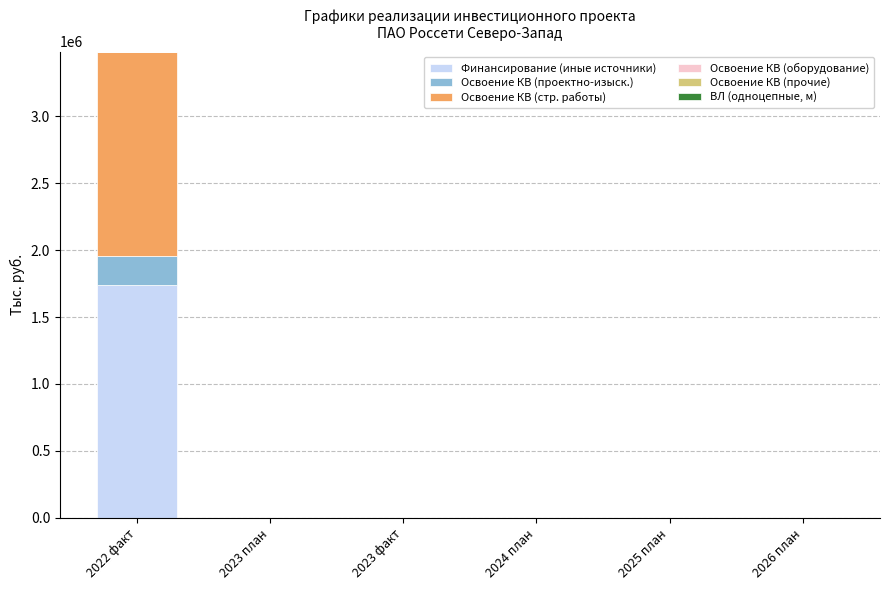

Which category has the highest value in the Финансирование (иные источники) series?

2022 факт